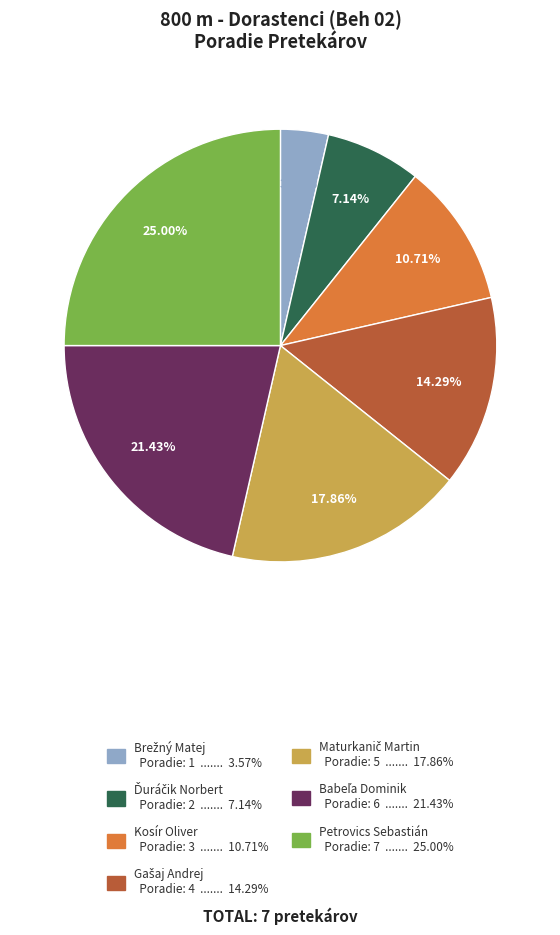

Which slice is the largest?

Petrovics Sebastián